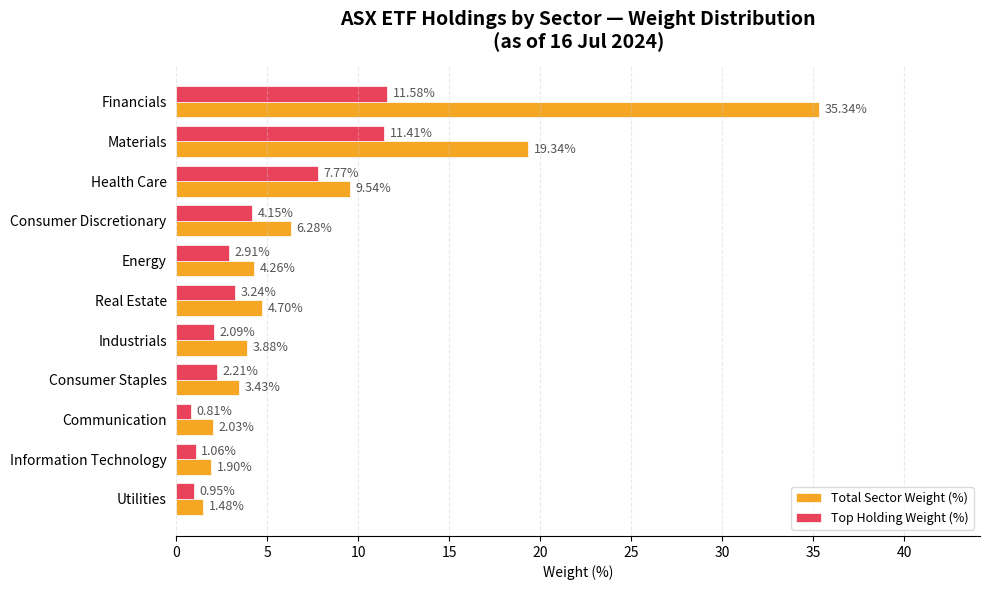

What is the highest value of the Total Sector Weight (%) series?

35.3